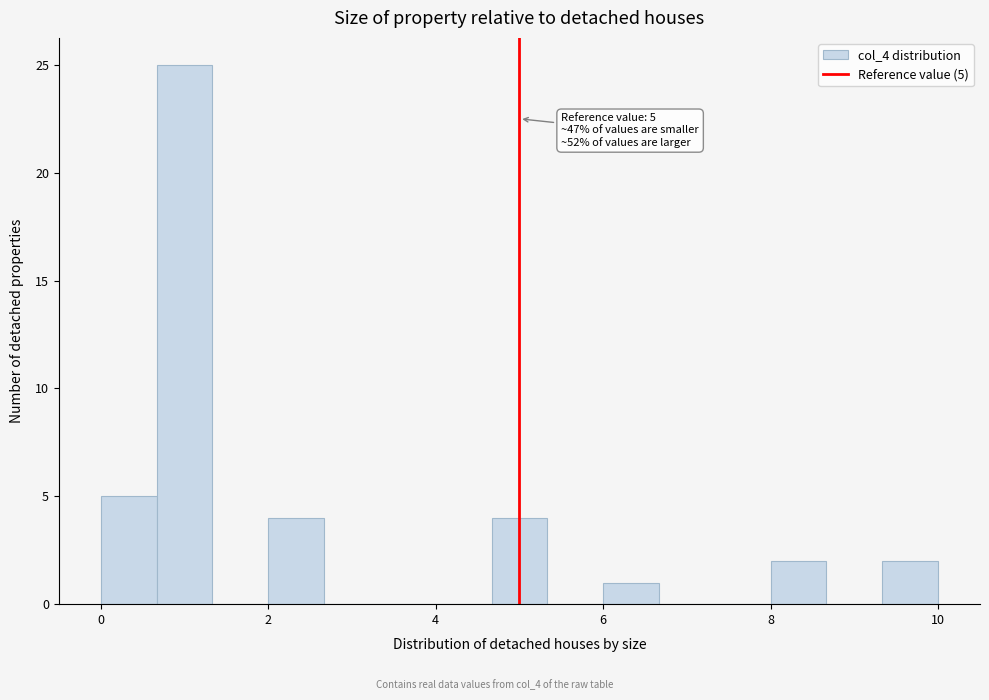

Around what value on the x-axis is the tallest bar? Give the approximate position of its centre, as read against the axis.

1.0